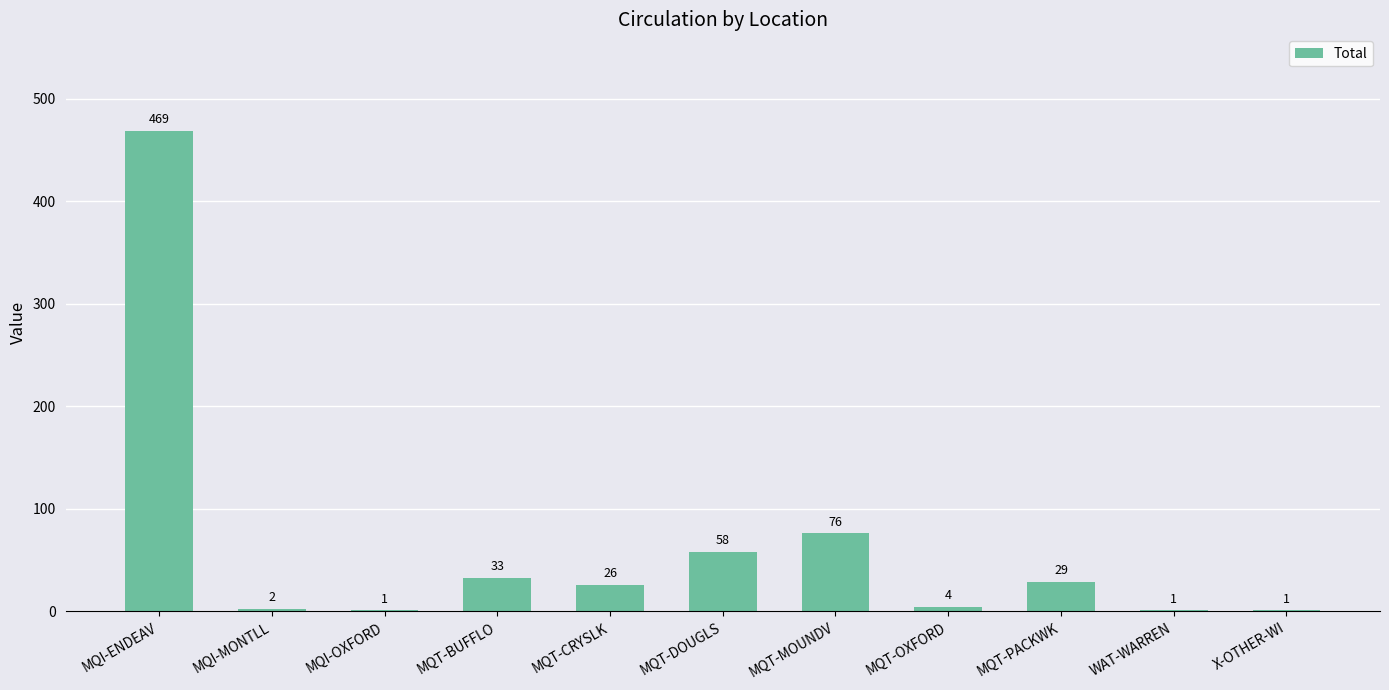

Reading left to right, what are all the values shown in this chart?

MQI-ENDEAV=469	MQI-MONTLL=2	MQI-OXFORD=1	MQT-BUFFLO=33	MQT-CRYSLK=26	MQT-DOUGLS=58	MQT-MOUNDV=76	MQT-OXFORD=4	MQT-PACKWK=29	WAT-WARREN=1	X-OTHER-WI=1